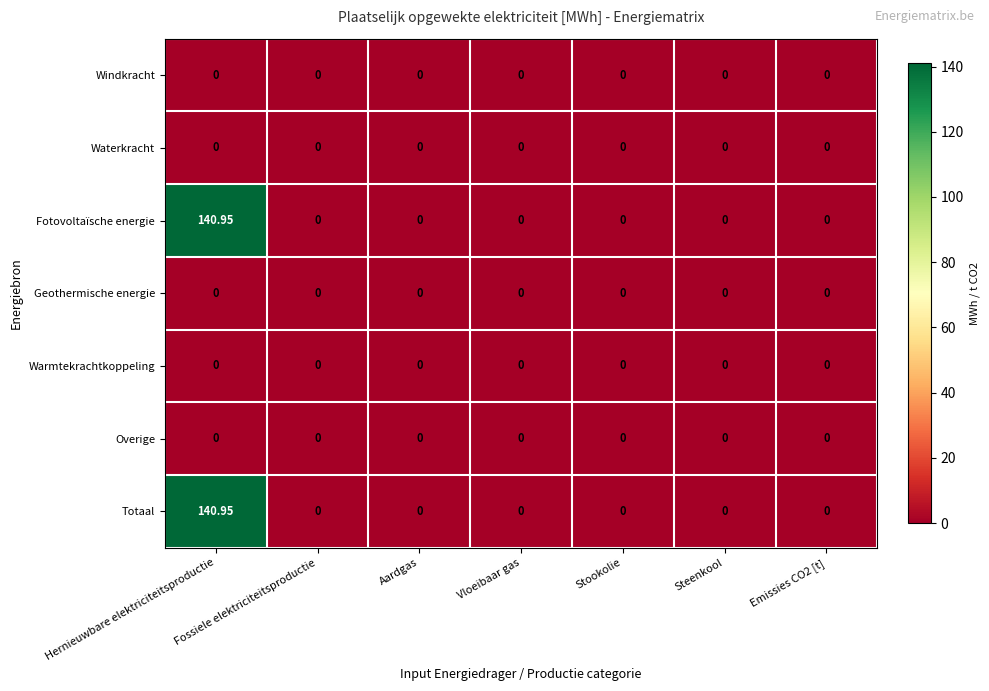

Which label corresponds to the largest value in the chart?

Hernieuwbare elektriciteitsproductie